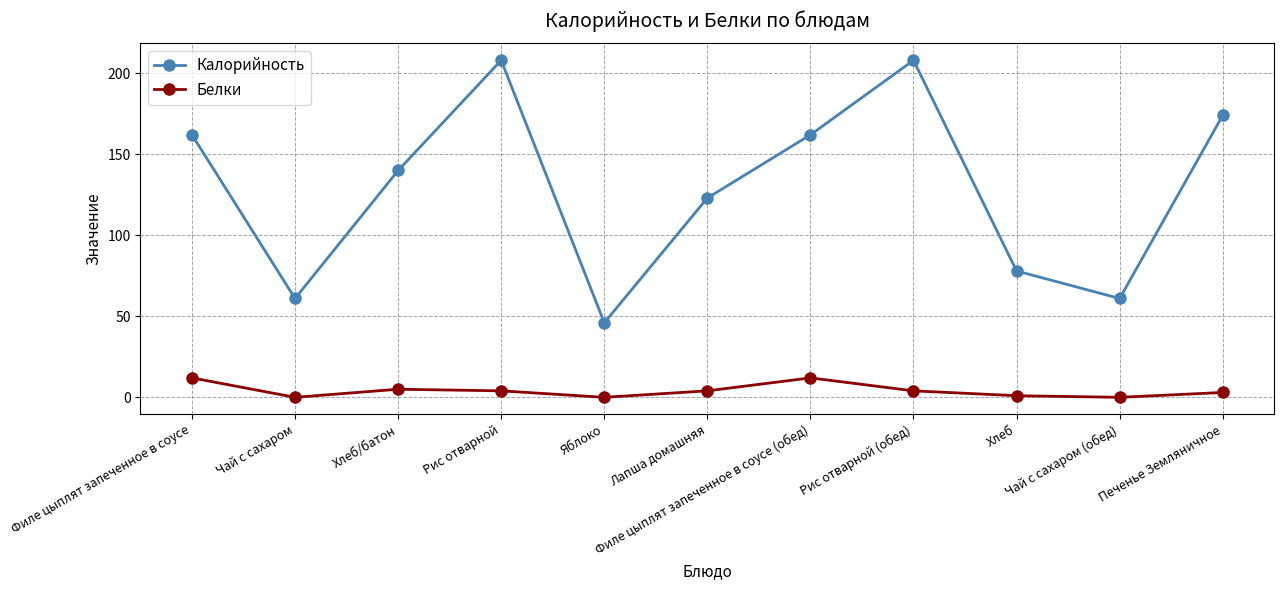

How many categories are shown in the chart?

11